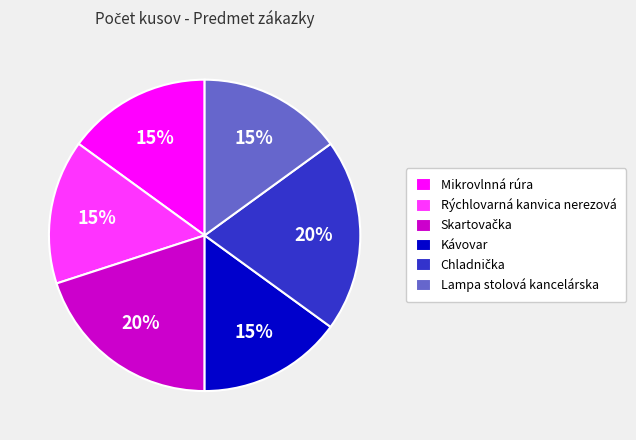

Is there any slice that represents more than half of the pie?

No